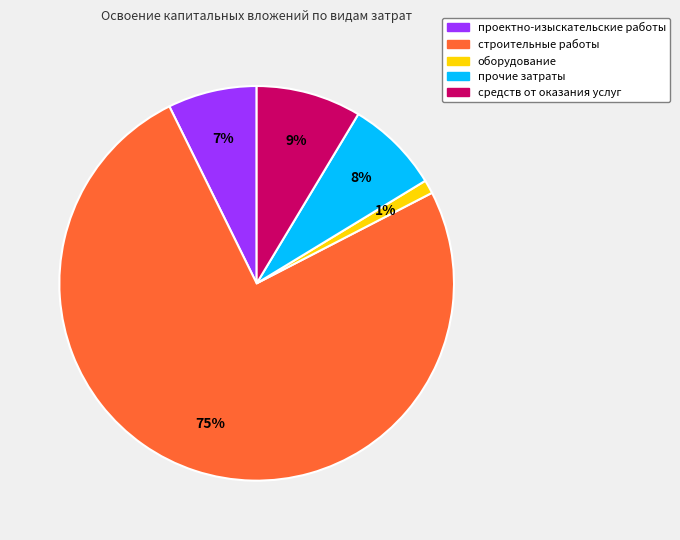

Count the number of slices in the pie.

5